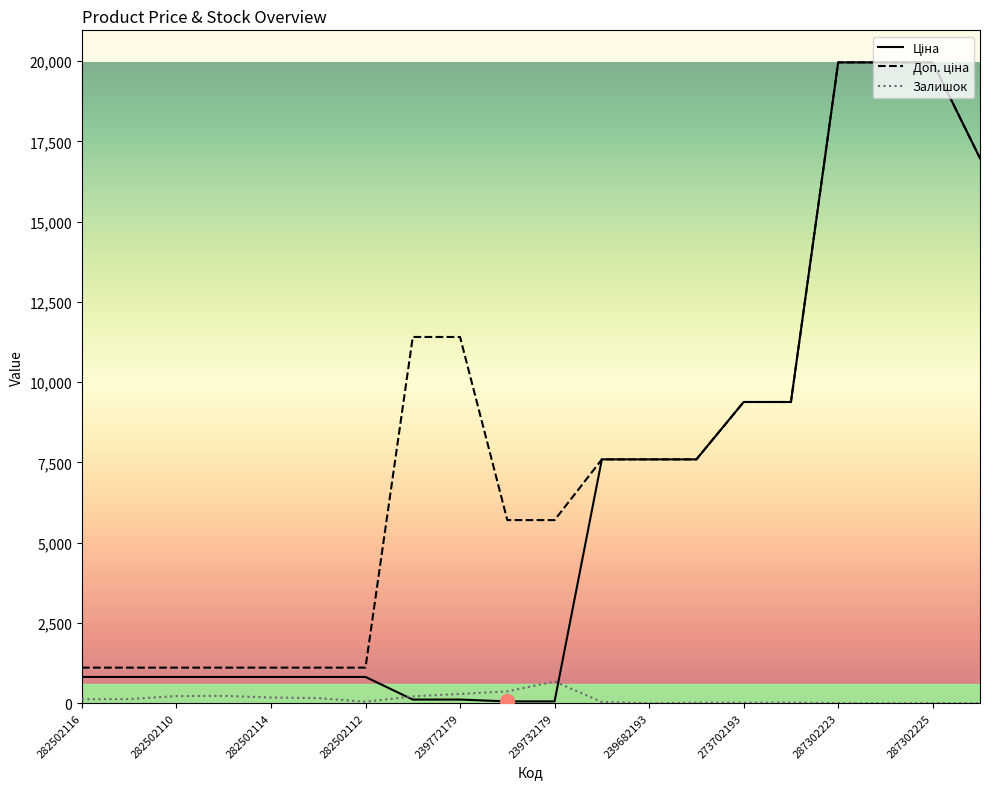

How many lines are shown in the chart?

3